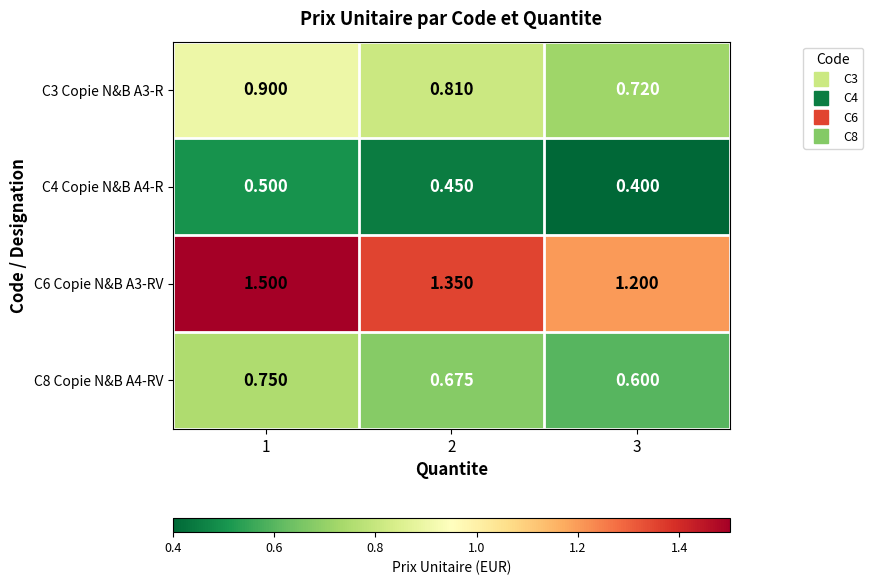

Is the value of C4 Copie N&B A4-R at 2 greater than the value of C6 Copie N&B A3-RV at 2?

No